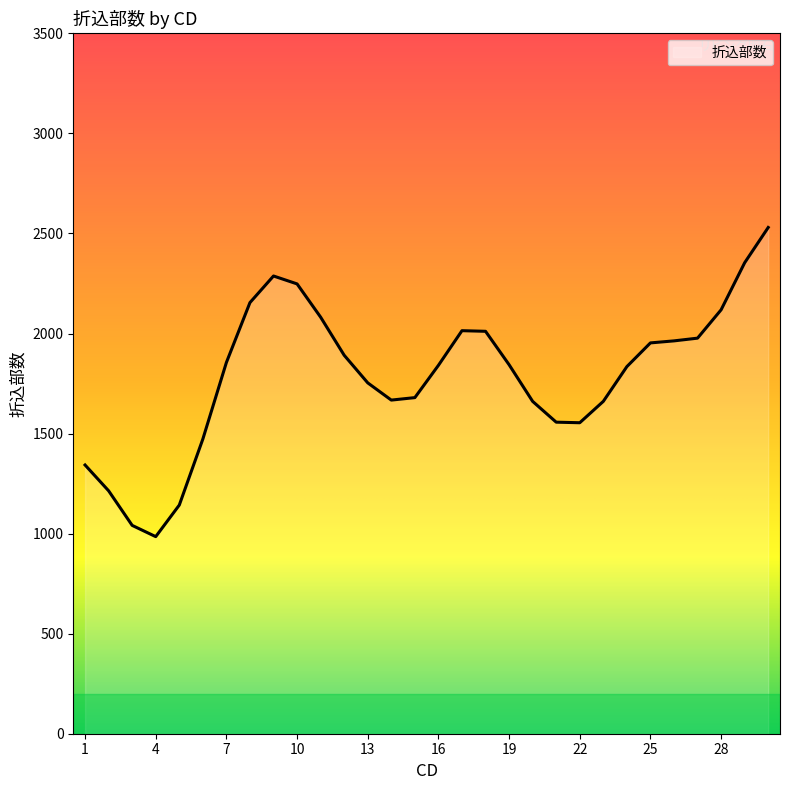

What is the maximum value shown in the chart?

2530.0